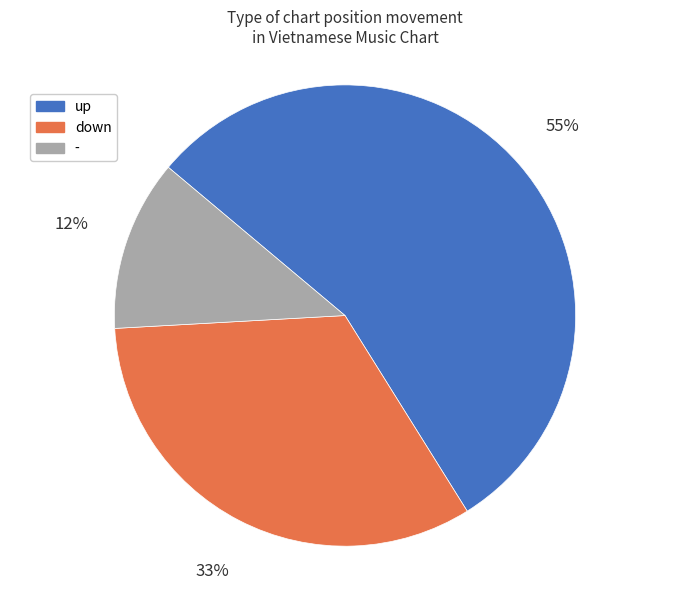

True or false: down accounts for 24% of the total.

False